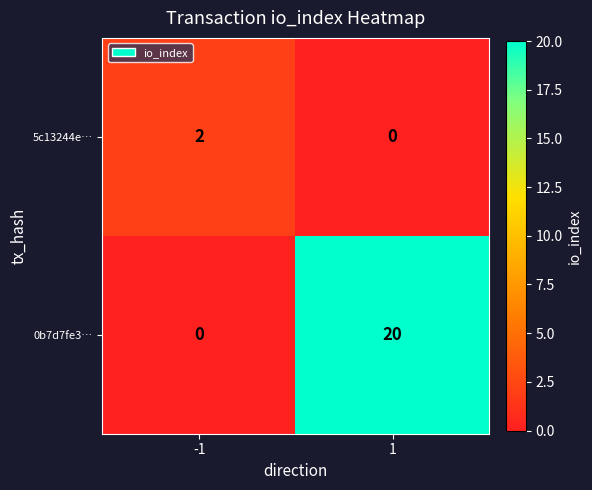

At which category is the sum across all series the highest?

1